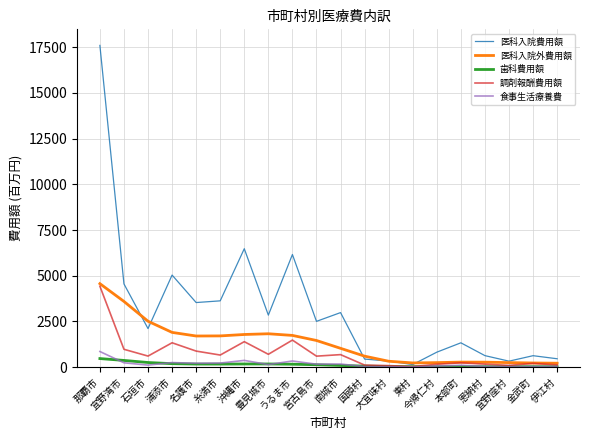

Which series has the largest range (max minus min)?

医科入院費用額